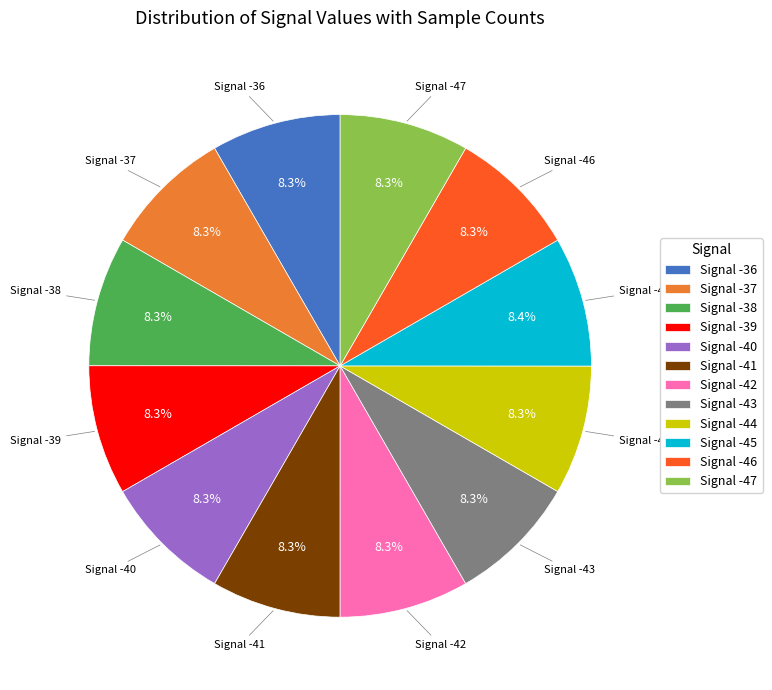

Count the number of slices in the pie.

12